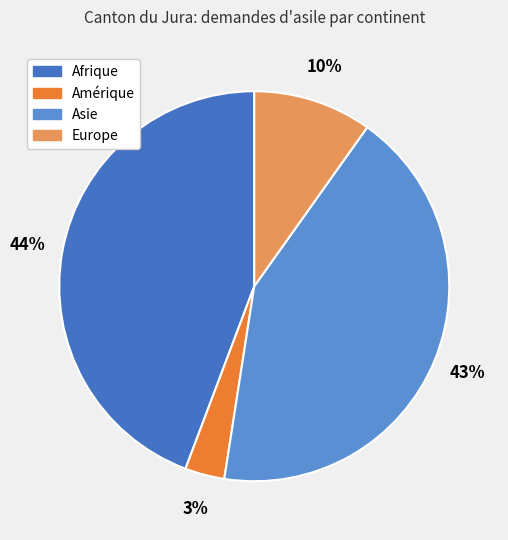

How many slices are in this pie chart?

4